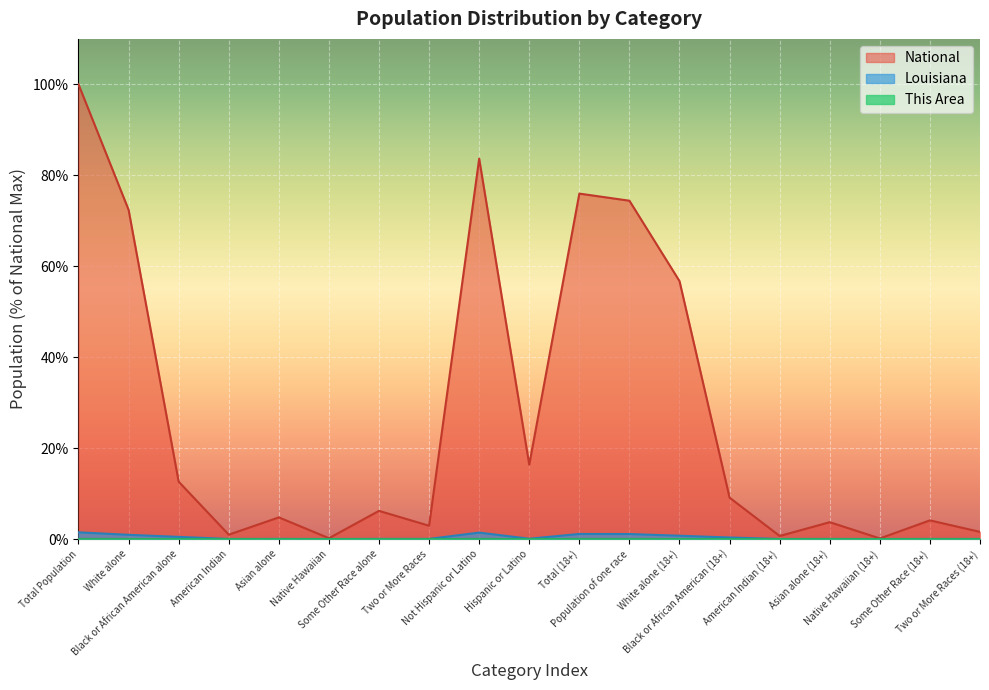

Reading left to right, what are all the values shown in this chart?

This Area: Total Population=0.0	White alone=0.0	Black or African American alone=0.0	American Indian=0.0	Asian alone=0.0	Native Hawaiian=0.0	Some Other Race alone=0.0	Two or More Races=0.0	Not Hispanic or Latino=0.0	Hispanic or Latino=0.0	Total (18+)=0.0	Population of one race=0.0	White alone (18+)=0.0	Black or African American (18+)=0.0	American Indian (18+)=0.0	Asian alone (18+)=0.0	Native Hawaiian (18+)=0.0	Some Other Race (18+)=0.0	Two or More Races (18+)=0.0
Louisiana: Total Population=1.5	White alone=0.9	Black or African American alone=0.5	American Indian=0.0	Asian alone=0.0	Native Hawaiian=0.0	Some Other Race alone=0.0	Two or More Races=0.0	Not Hispanic or Latino=1.4	Hispanic or Latino=0.1	Total (18+)=1.1	Population of one race=1.1	White alone (18+)=0.7	Black or African American (18+)=0.3	American Indian (18+)=0.0	Asian alone (18+)=0.0	Native Hawaiian (18+)=0.0	Some Other Race (18+)=0.0	Two or More Races (18+)=0.0
National: Total Population=100.0	White alone=72.4	Black or African American alone=12.6	American Indian=0.9	Asian alone=4.8	Native Hawaiian=0.2	Some Other Race alone=6.2	Two or More Races=2.9	Not Hispanic or Latino=83.7	Hispanic or Latino=16.3	Total (18+)=76.0	Population of one race=74.4	White alone (18+)=56.7	Black or African American (18+)=9.1	American Indian (18+)=0.7	Asian alone (18+)=3.7	Native Hawaiian (18+)=0.1	Some Other Race (18+)=4.1	Two or More Races (18+)=1.6